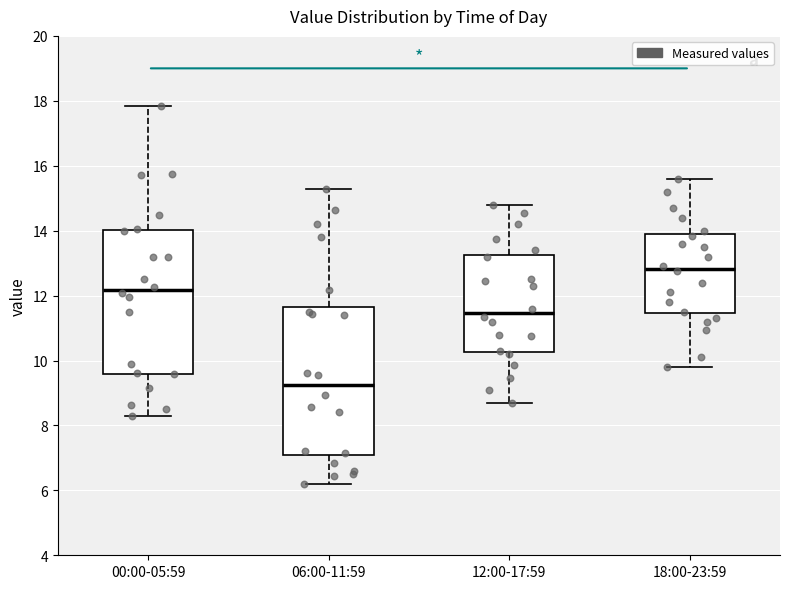

Which box's median line is the highest?

18:00-23:59